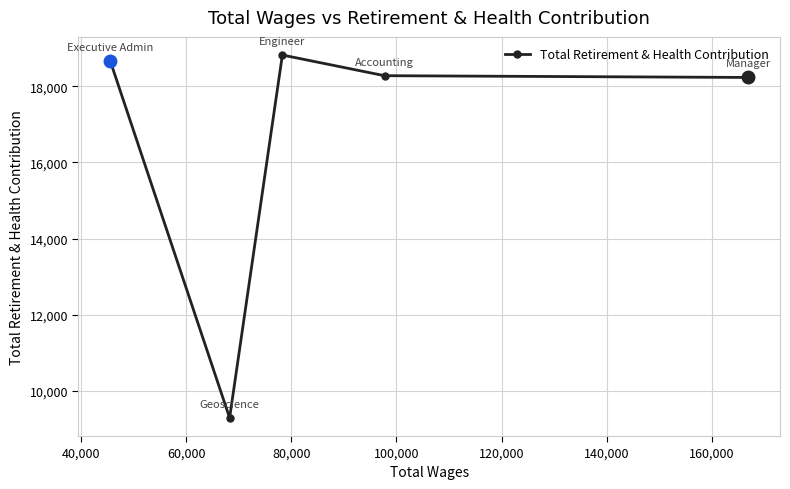

How many data points does each series have?

5